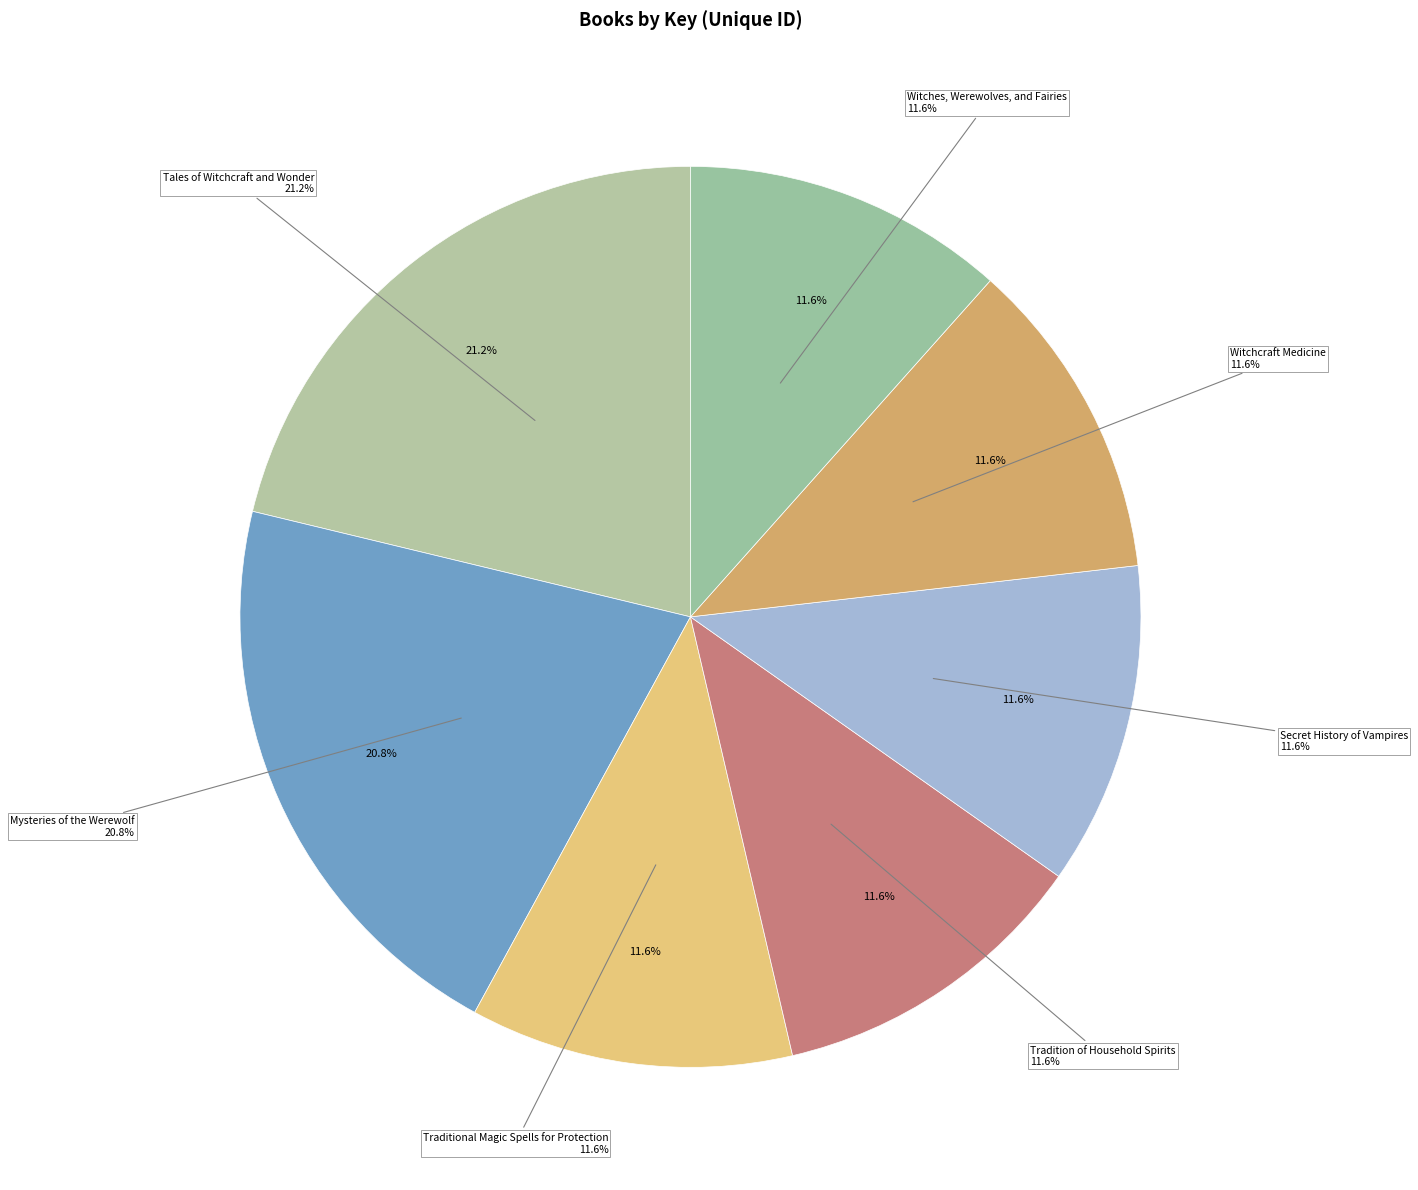

How many segments does this pie chart have?

7